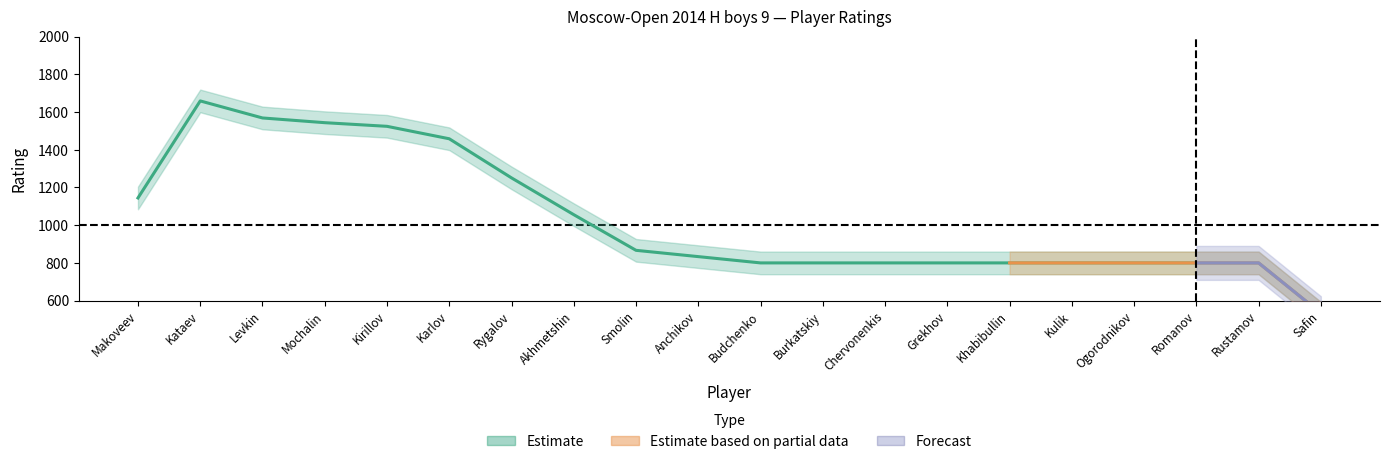

At which label is the value closest to 1318?

Rygalov